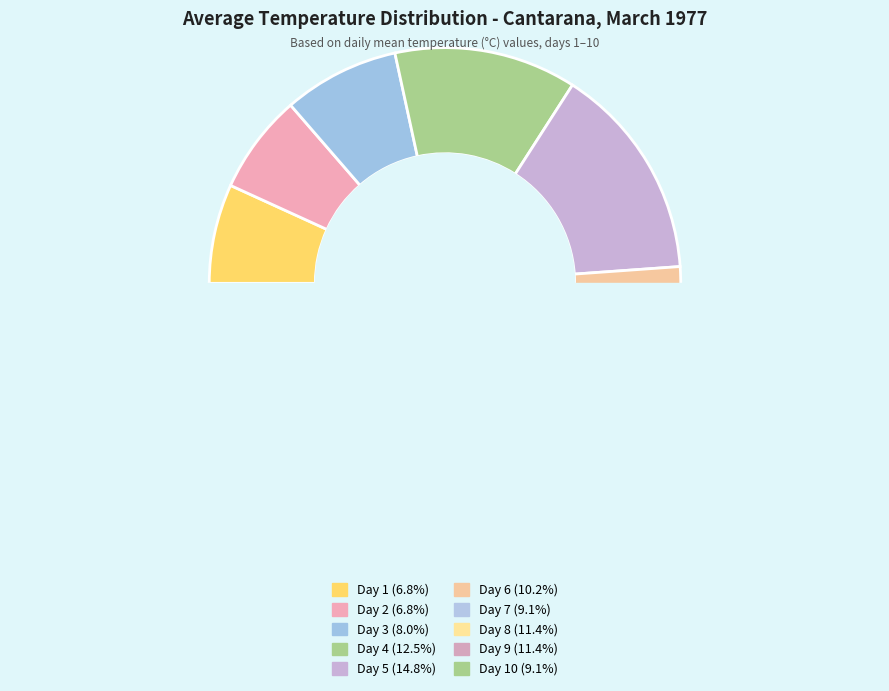

What is the change in value from 1 to 4?

+5